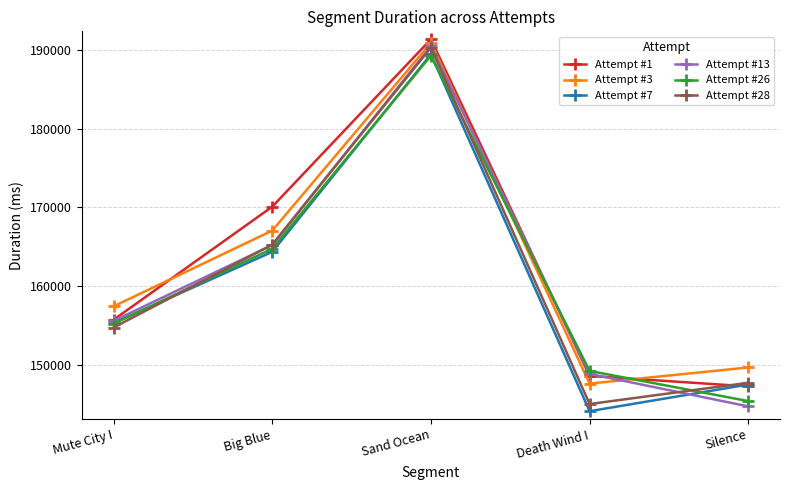

What is the average value of the Attempt #28 series?

160631